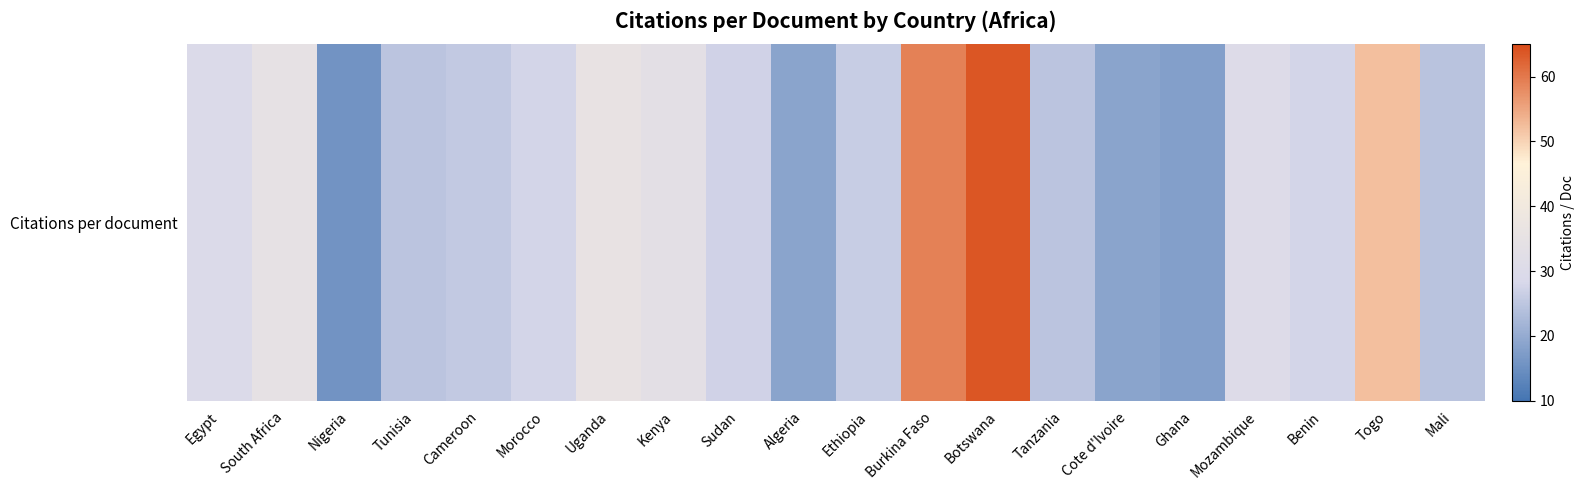

Rank the categories by value from lowest to highest.

Nigeria, Ghana, Algeria, Cote d'Ivoire, Mali, Tunisia, Tanzania, Cameroon, Ethiopia, Sudan, Morocco, Benin, Egypt, Mozambique, Kenya, South Africa, Uganda, Togo, Burkina Faso, Botswana